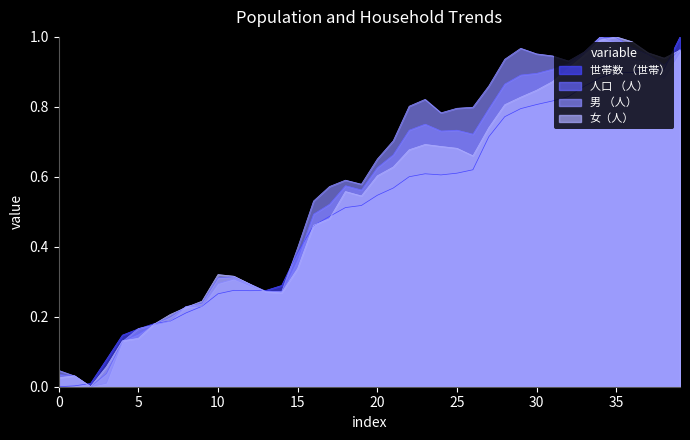

What are all the series names shown in the legend?

世帯数 （世帯）, 人口 （人）, 男 （人）, 女（人）